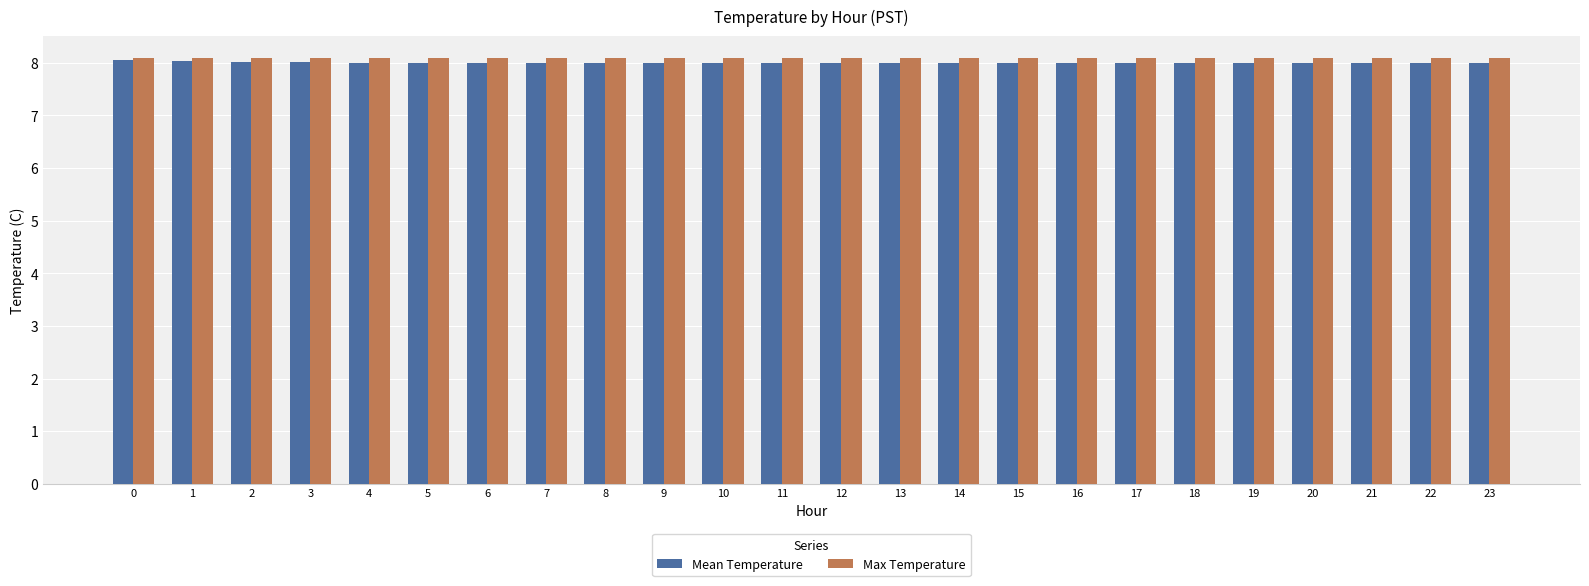

What is the sum of all Max Temperature values?

194.4